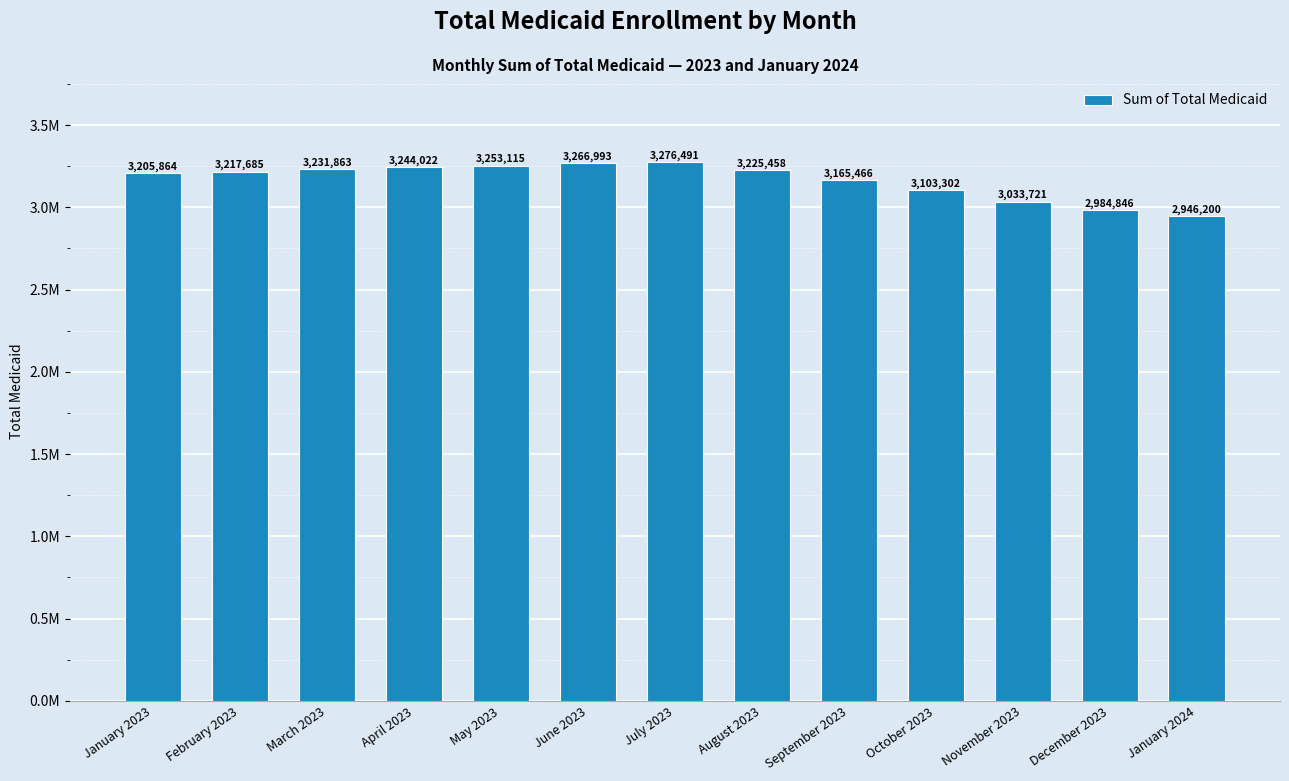

List the labels in order of value, smallest first.

January 2024, December 2023, November 2023, October 2023, September 2023, January 2023, February 2023, August 2023, March 2023, April 2023, May 2023, June 2023, July 2023